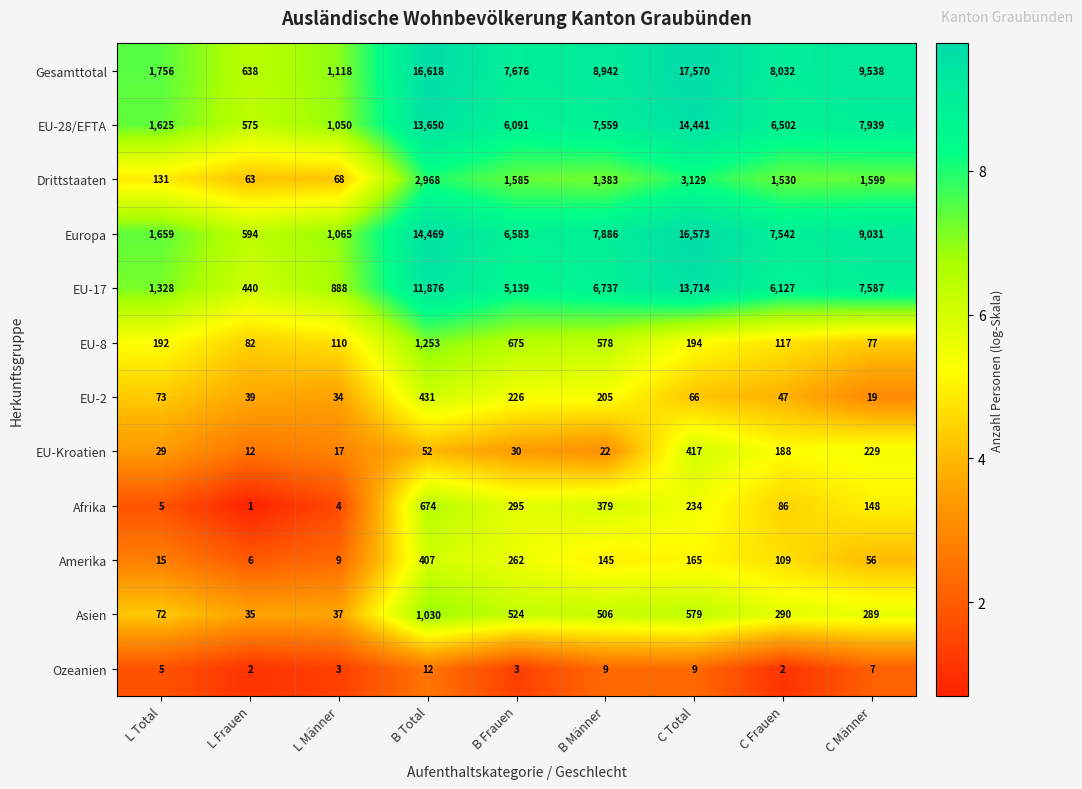

The value of EU-17 at B Frauen is 5139. True or false?

True